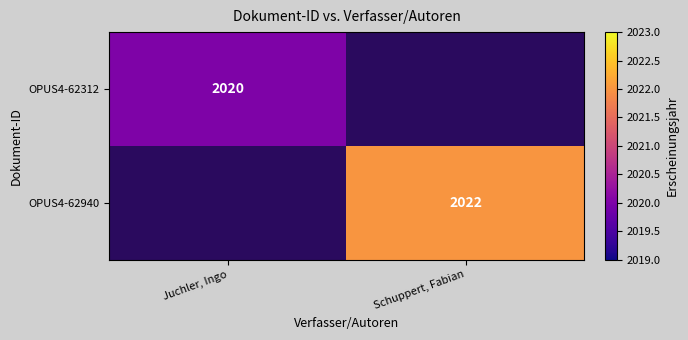

How many series are shown in this chart?

2